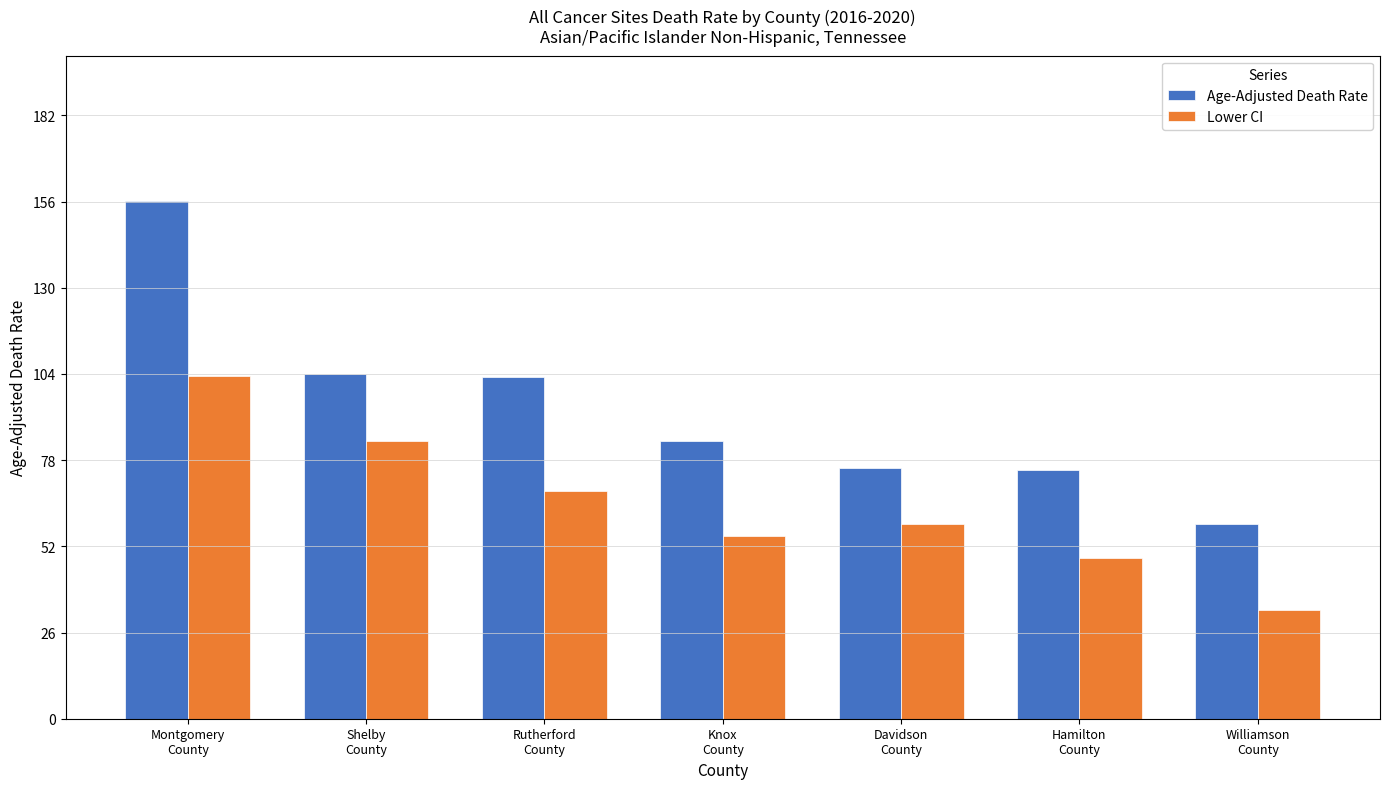

Where does the Lower CI series first go above 58?

Montgomery
County